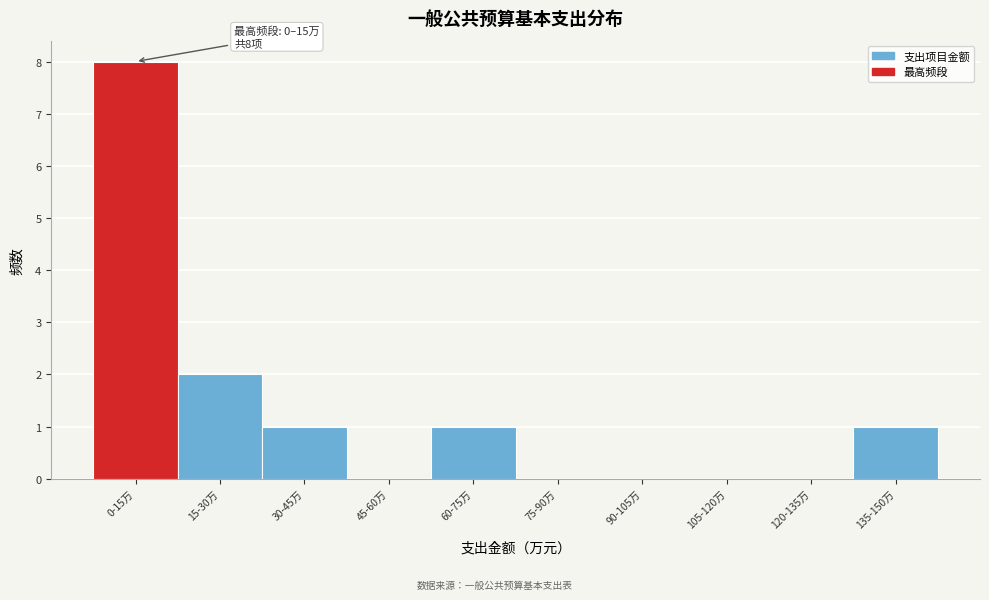

Reading right to left, transcribe all the data shown in this chart.

135-150万=1	120-135万=0	105-120万=0	90-105万=0	75-90万=0	60-75万=1	45-60万=0	30-45万=1	15-30万=2	0-15万=8